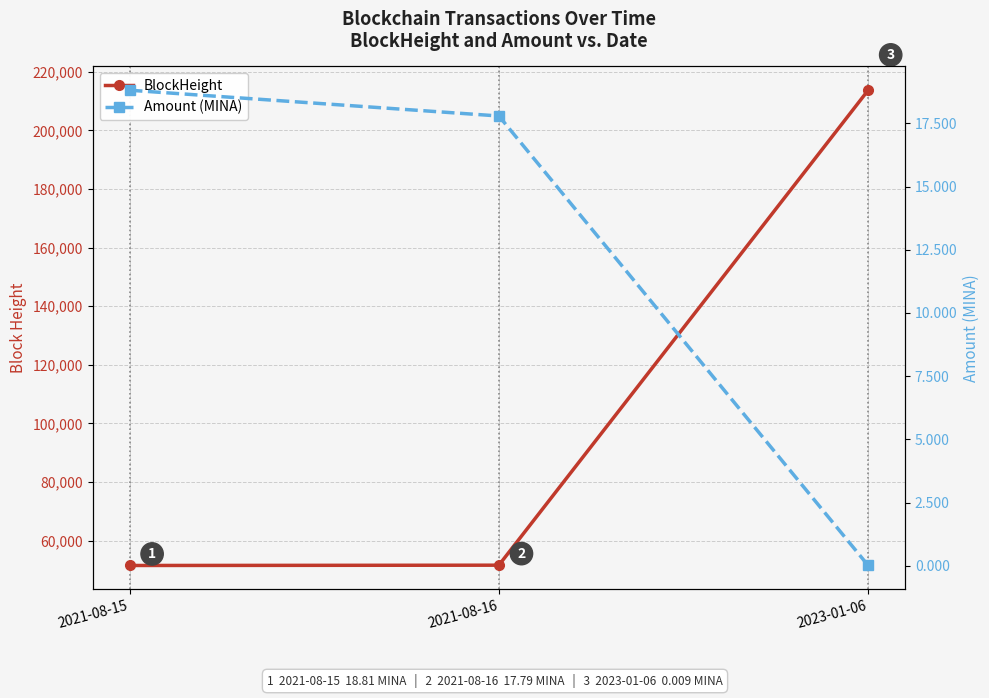

Which series has the largest total across all categories?

BlockHeight